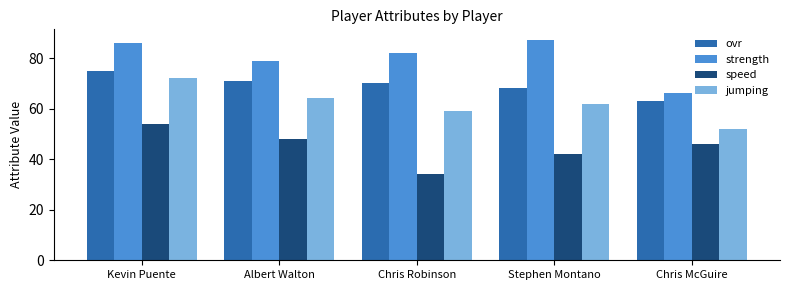

What value does the speed series have at Albert Walton?

48